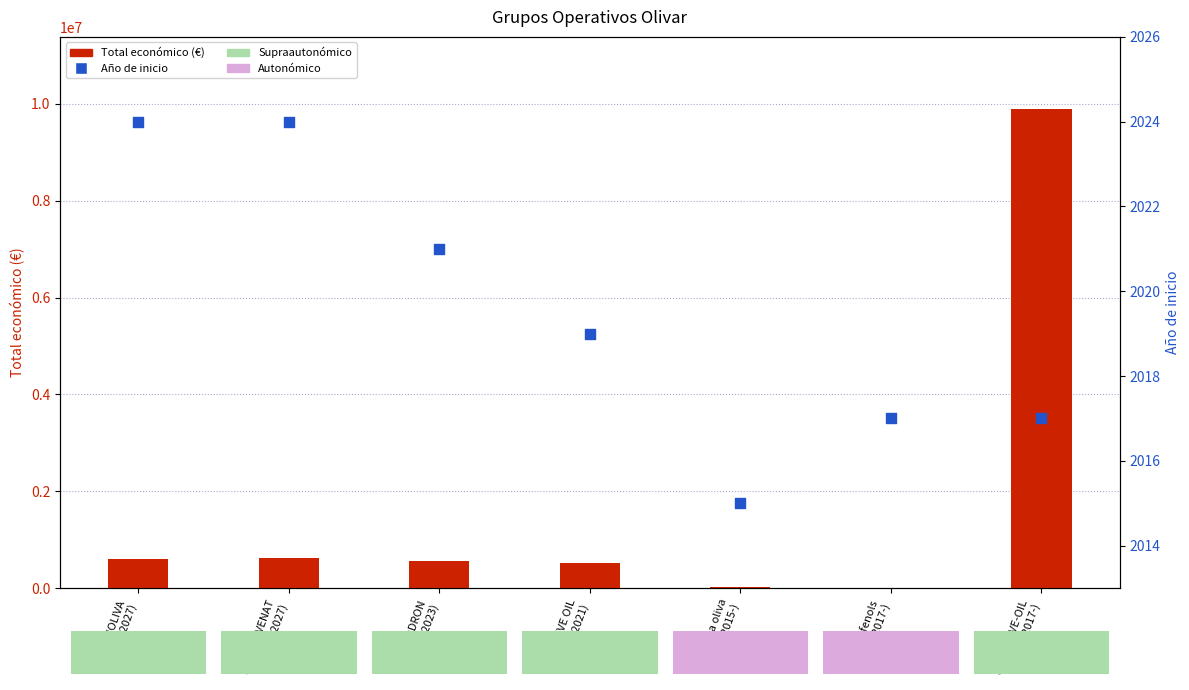

Which series reaches the minimum Y coordinate?

Año de inicio